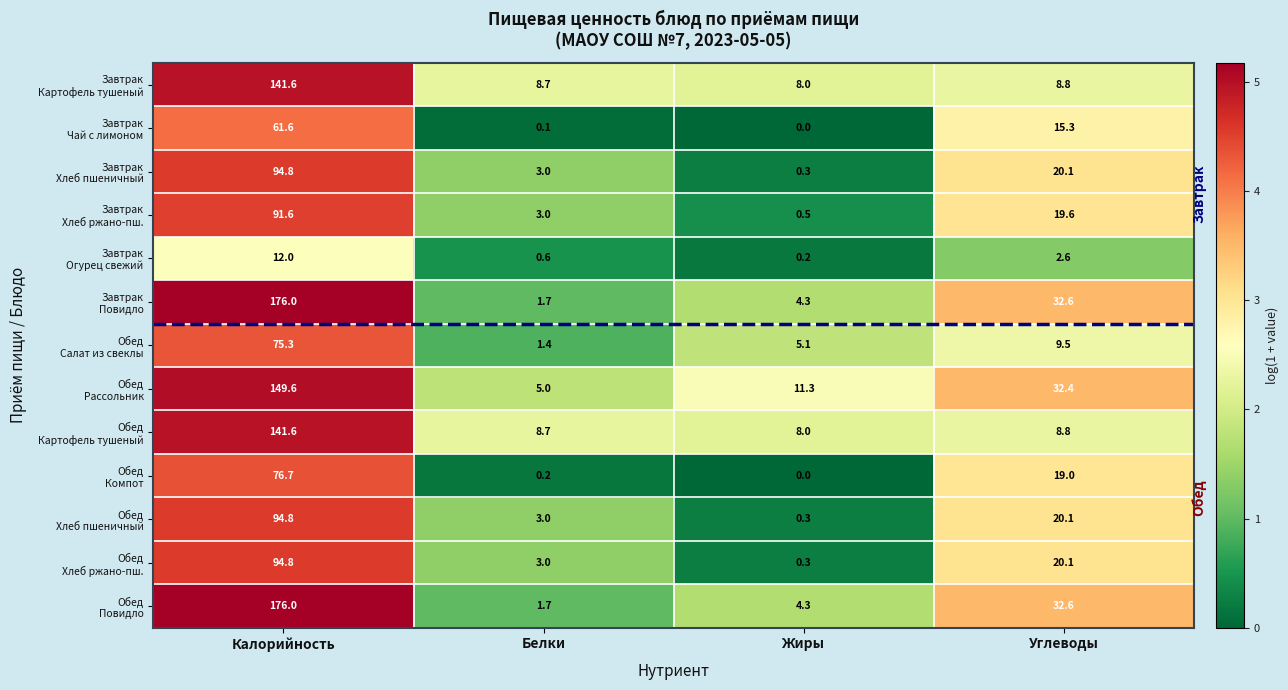

Which category has the highest value across all series?

Калорийность